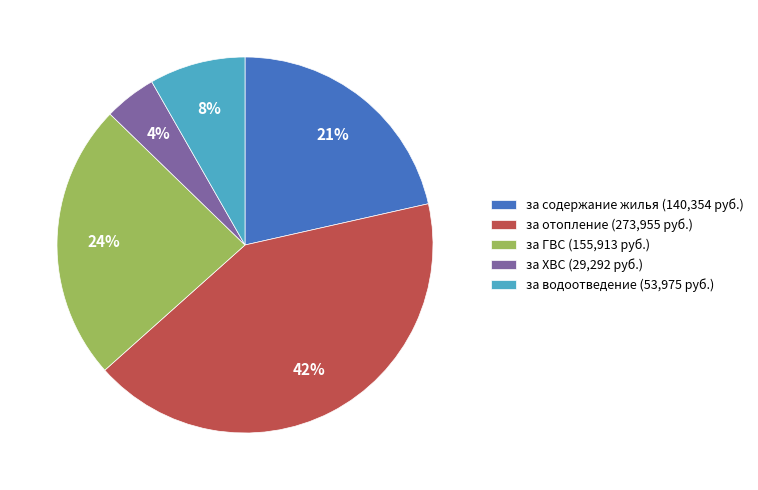

To the nearest percent, what is the average slice percentage?

20%